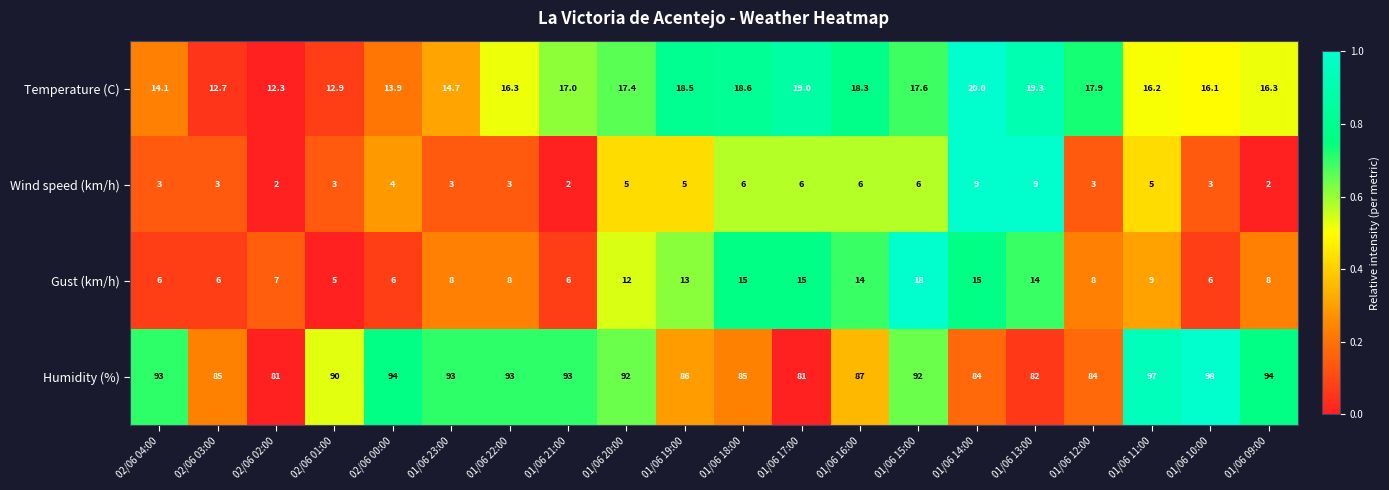

Which series has the largest total across all categories?

Humidity (%)